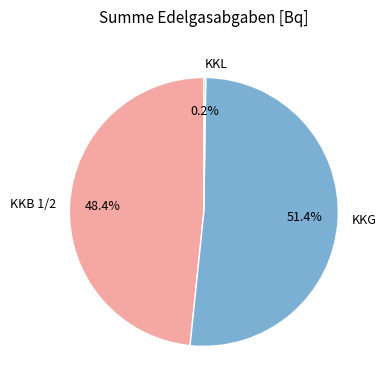

Between KKG and KKB 1/2, which is larger?

KKG